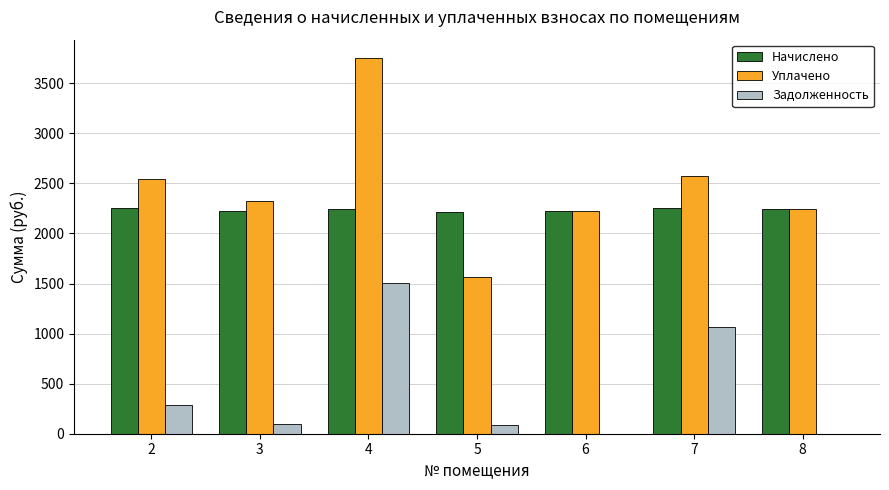

Are the bars horizontal?

No